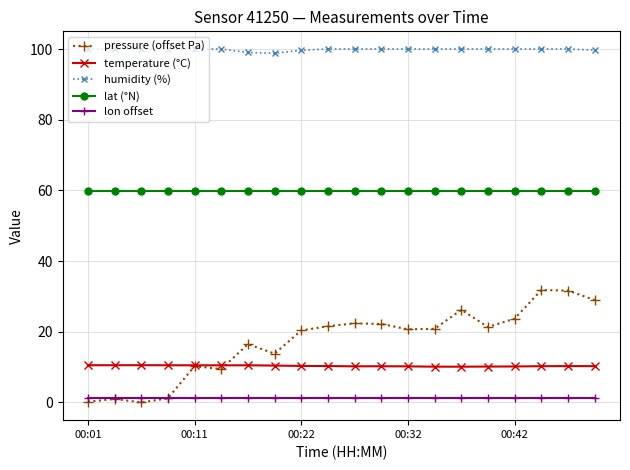

True or false: humidity (%) and temperature (°C) cross at least once.

False